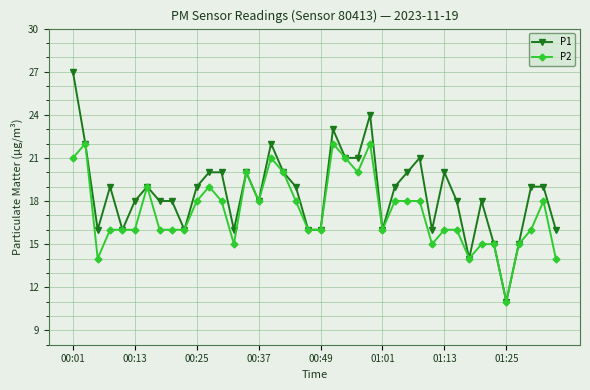

Reading right to left, what are all the values shown in this chart?

P1: 16	19	19	15	11	15	18	14	18	20	16	21	20	19	16	24	21	21	23	16	16	19	20	22	18	20	16	20	20	19	16	18	18	19	18	16	19	16	22	27
P2: 14	18	16	15	11	15	15	14	16	16	15	18	18	18	16	22	20	21	22	16	16	18	20	21	18	20	15	18	19	18	16	16	16	19	16	16	16	14	22	21